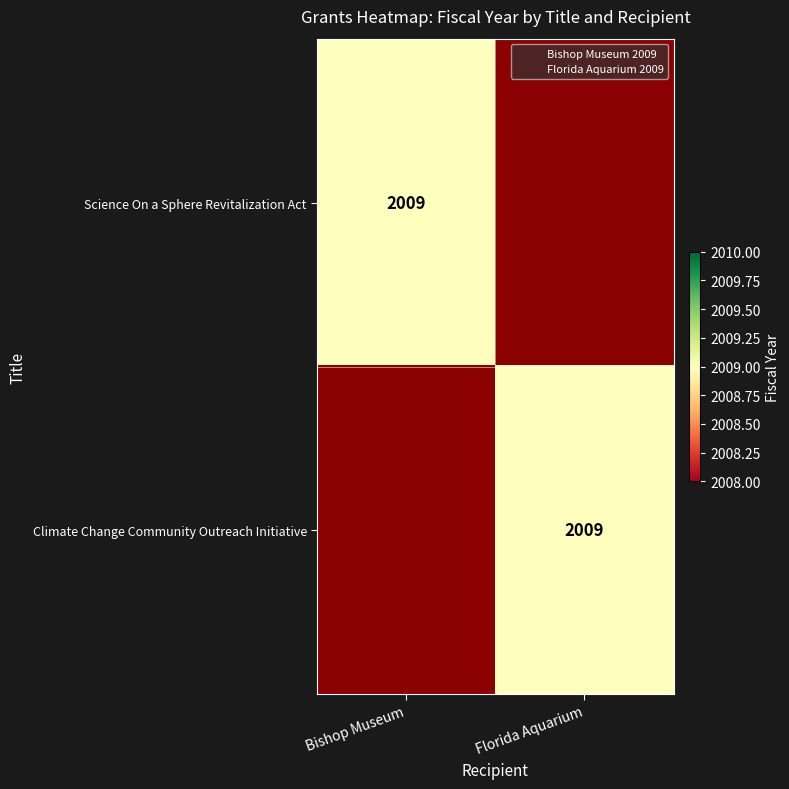

Which series changed the most between Bishop Museum and Florida Aquarium?

Science On a Sphere Revitalization Act